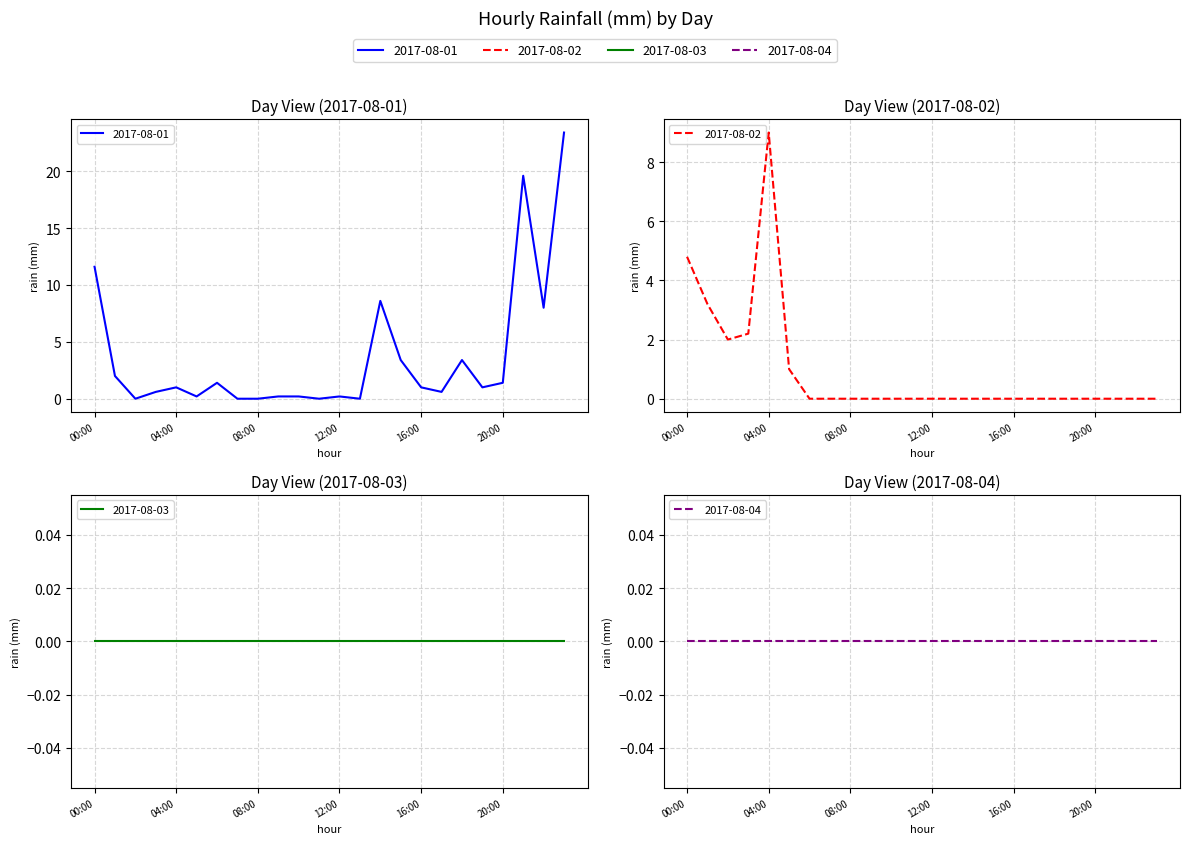

What position from the right is 17:00?

7